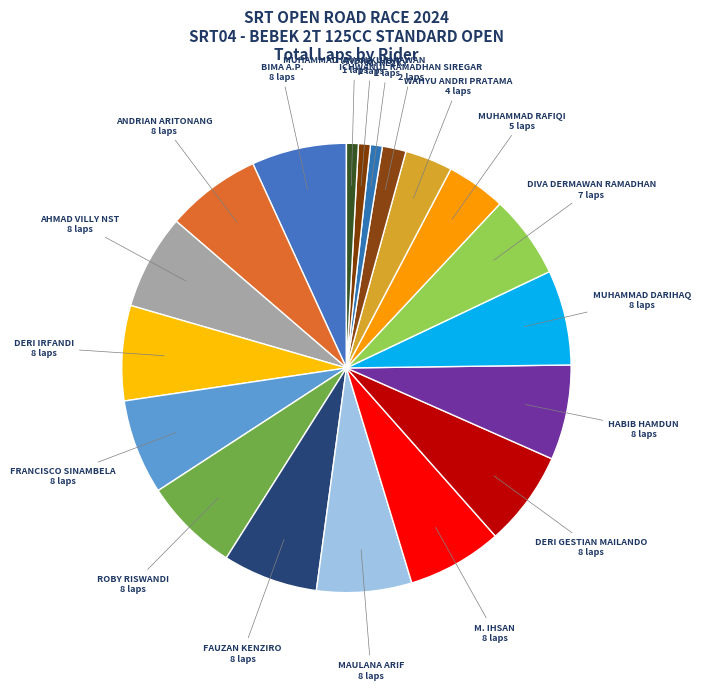

Is it true that MAULANA ARIF is 7% of the pie?

True